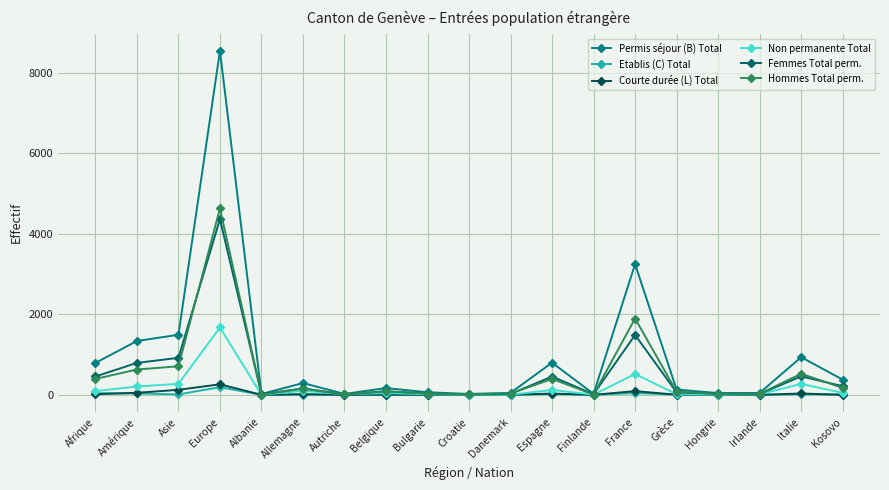

Does the chart have visible grid lines?

Yes